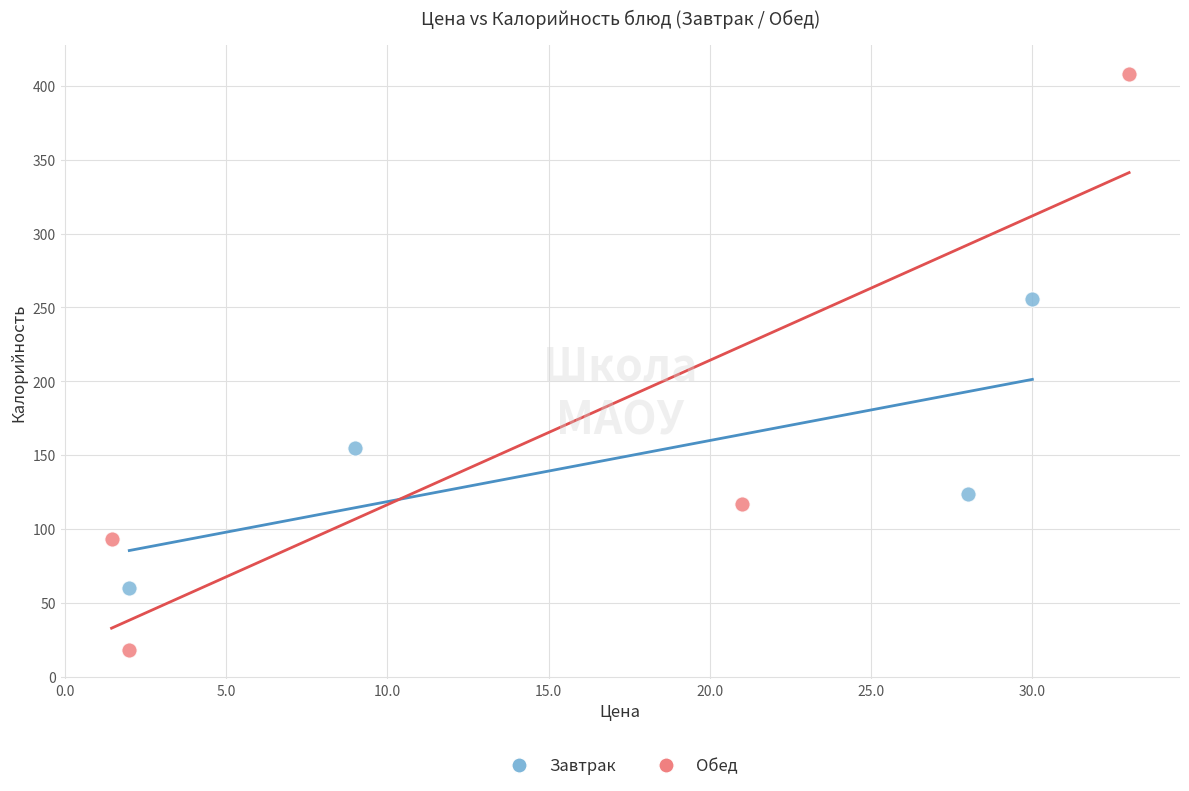

Which series contains the lowest Y value?

Обед